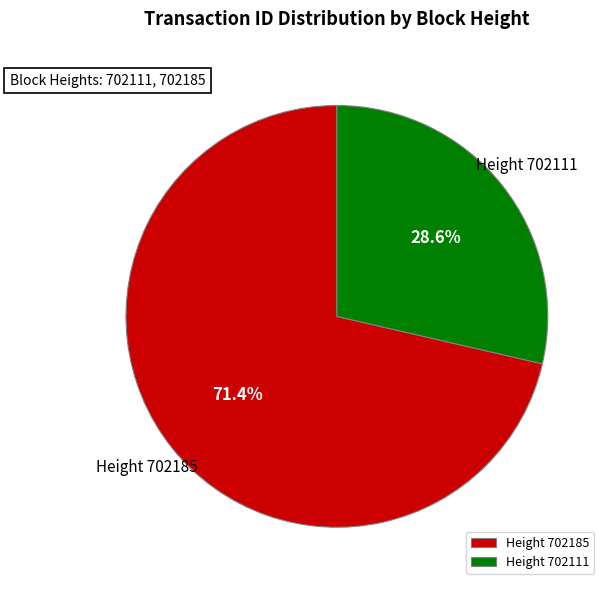

What is the majority slice?

Height 702185